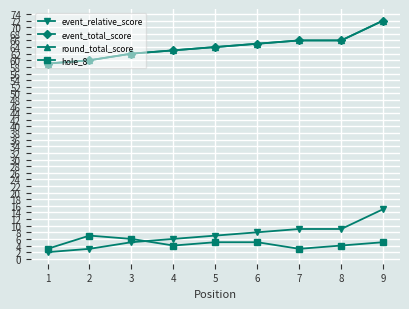

At which label does event_total_score first exceed 64?

6